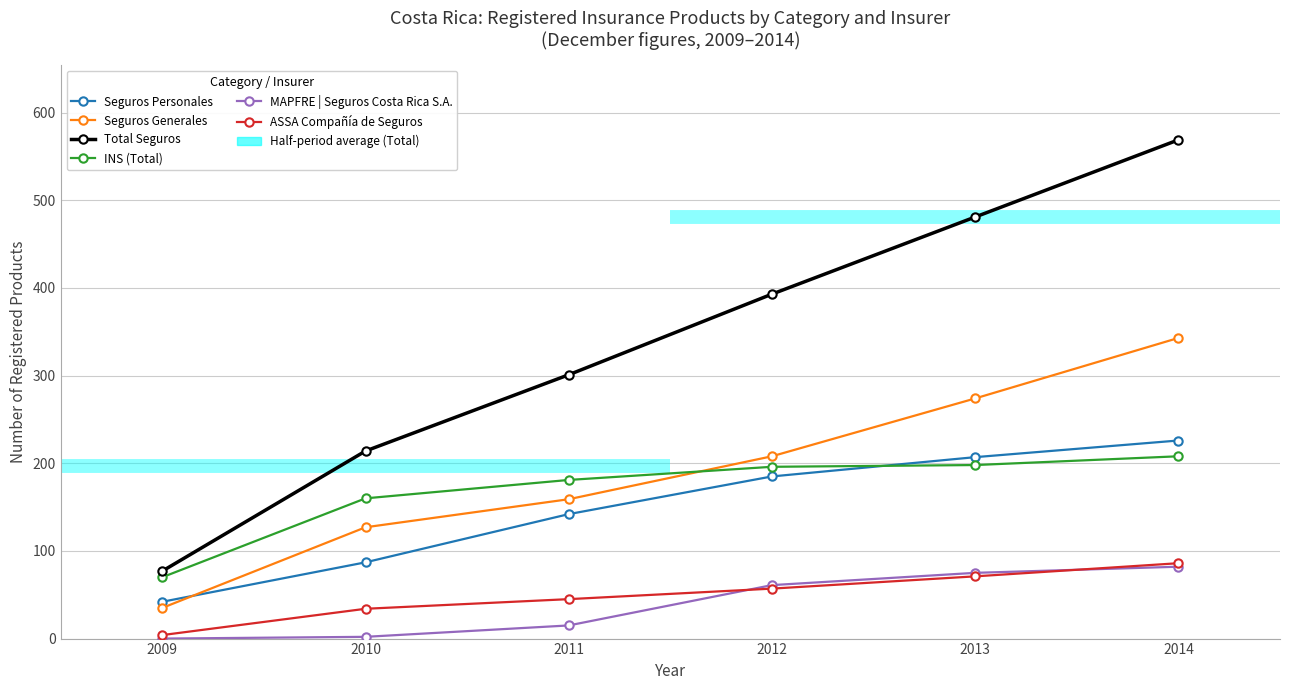

Which series has the widest spread of values?

Total Seguros